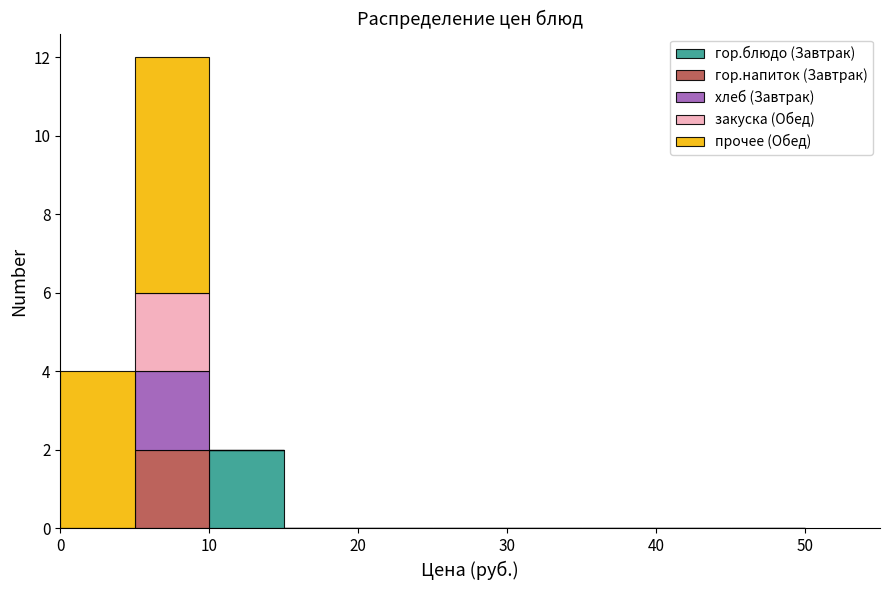

Reading left to right, list every stacked bar in this chart as the range it spans on the x-axis followed by its total height. The values are not printed on the chart, so give them approximately, as read against the axis.

0 to 5: 4
5 to 10: 12
10 to 15: 2
15 to 20: 0
20 to 25: 0
25 to 30: 0
30 to 35: 0
35 to 40: 0
40 to 45: 0
45 to 50: 0